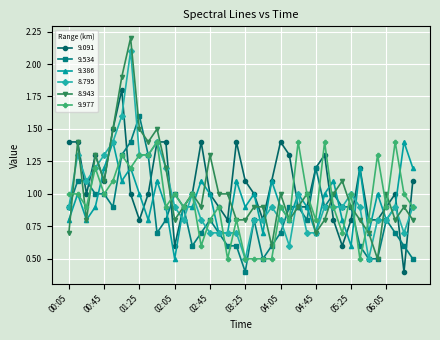

What is the lowest value of the 9.534 series?

0.4